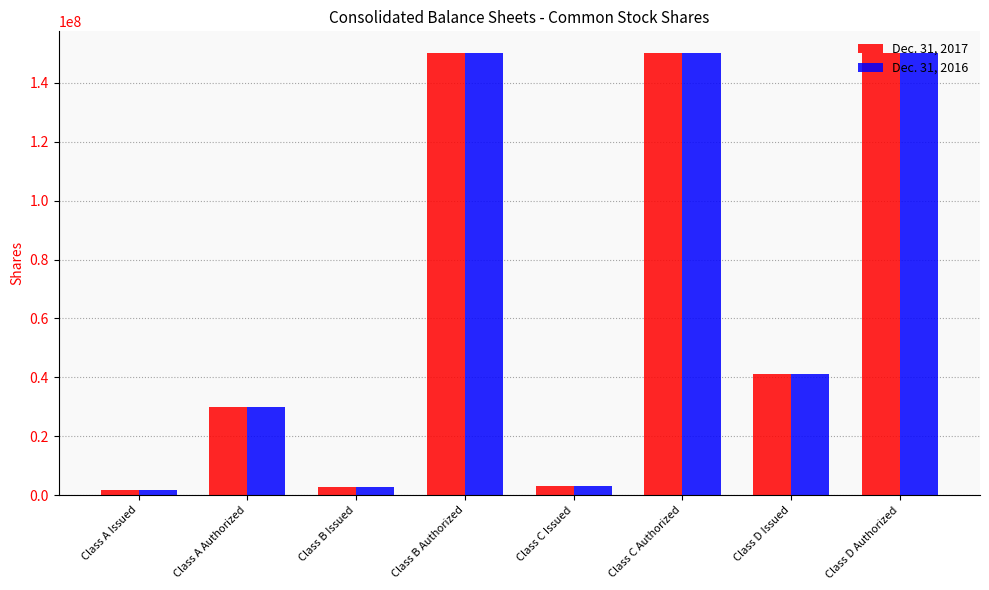

What is the value of the Dec. 31, 2017 bar at the 6th from the left?

150000000